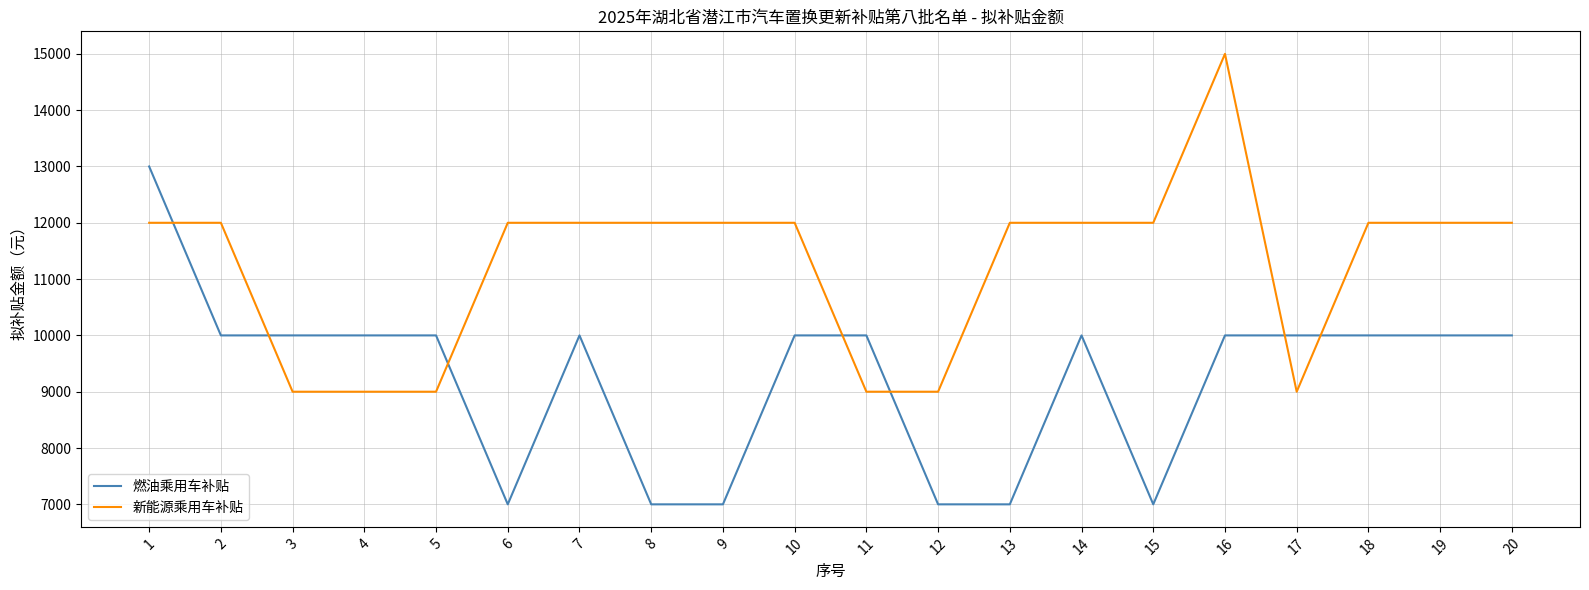

Is the value of 新能源乘用车补贴 at 2 greater than the value of 燃油乘用车补贴 at 10?

Yes